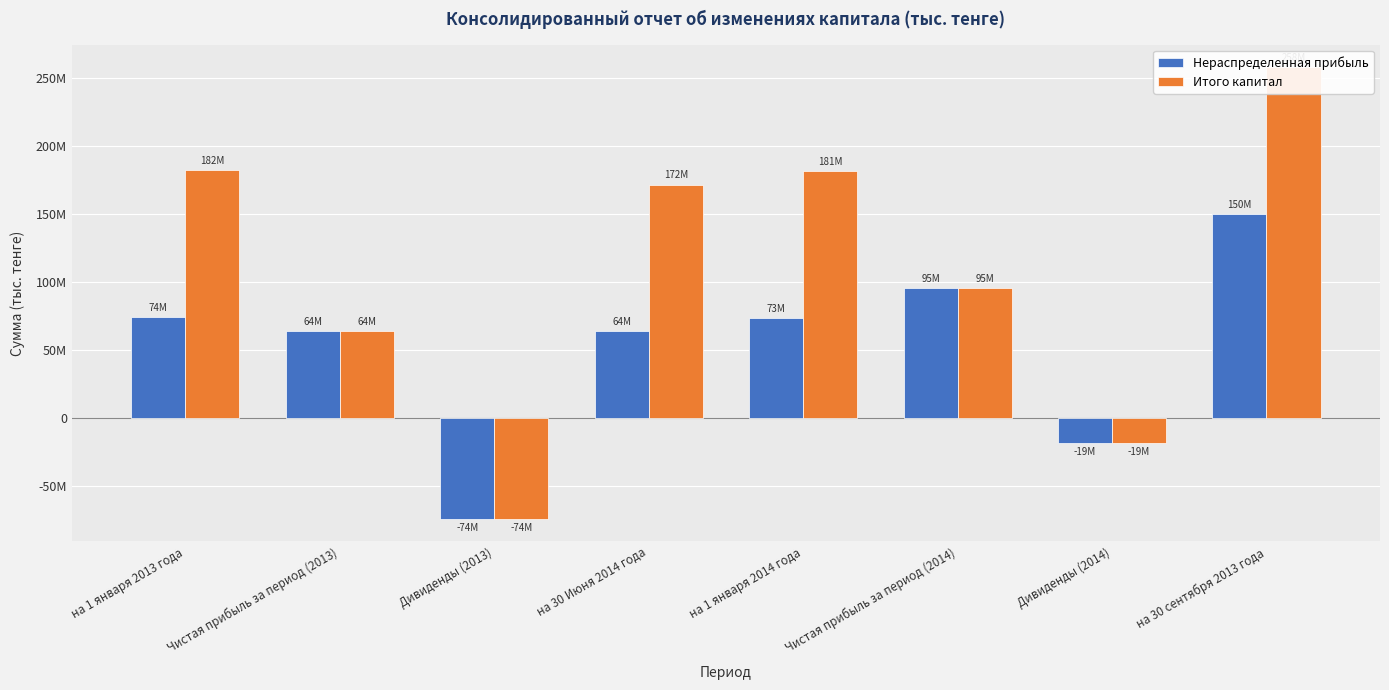

What is the total value across all series at Дивиденды (2014)?

-37098292